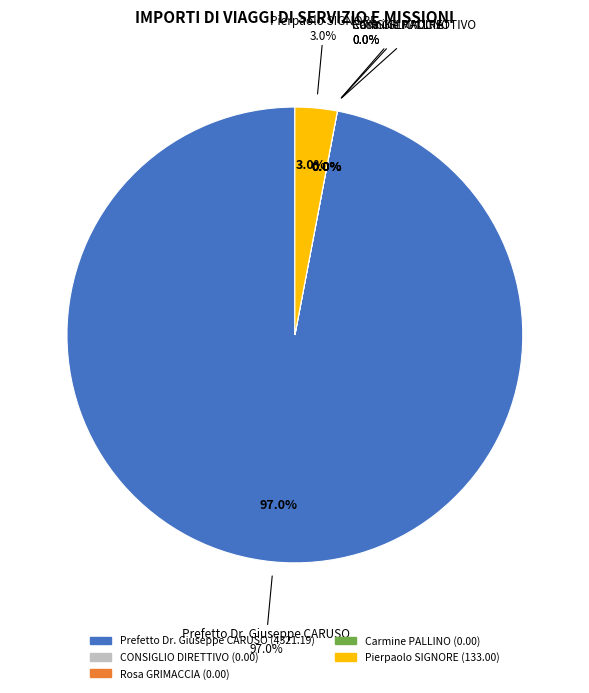

Which slice is the smallest?

CONSIGLIO DIRETTIVO